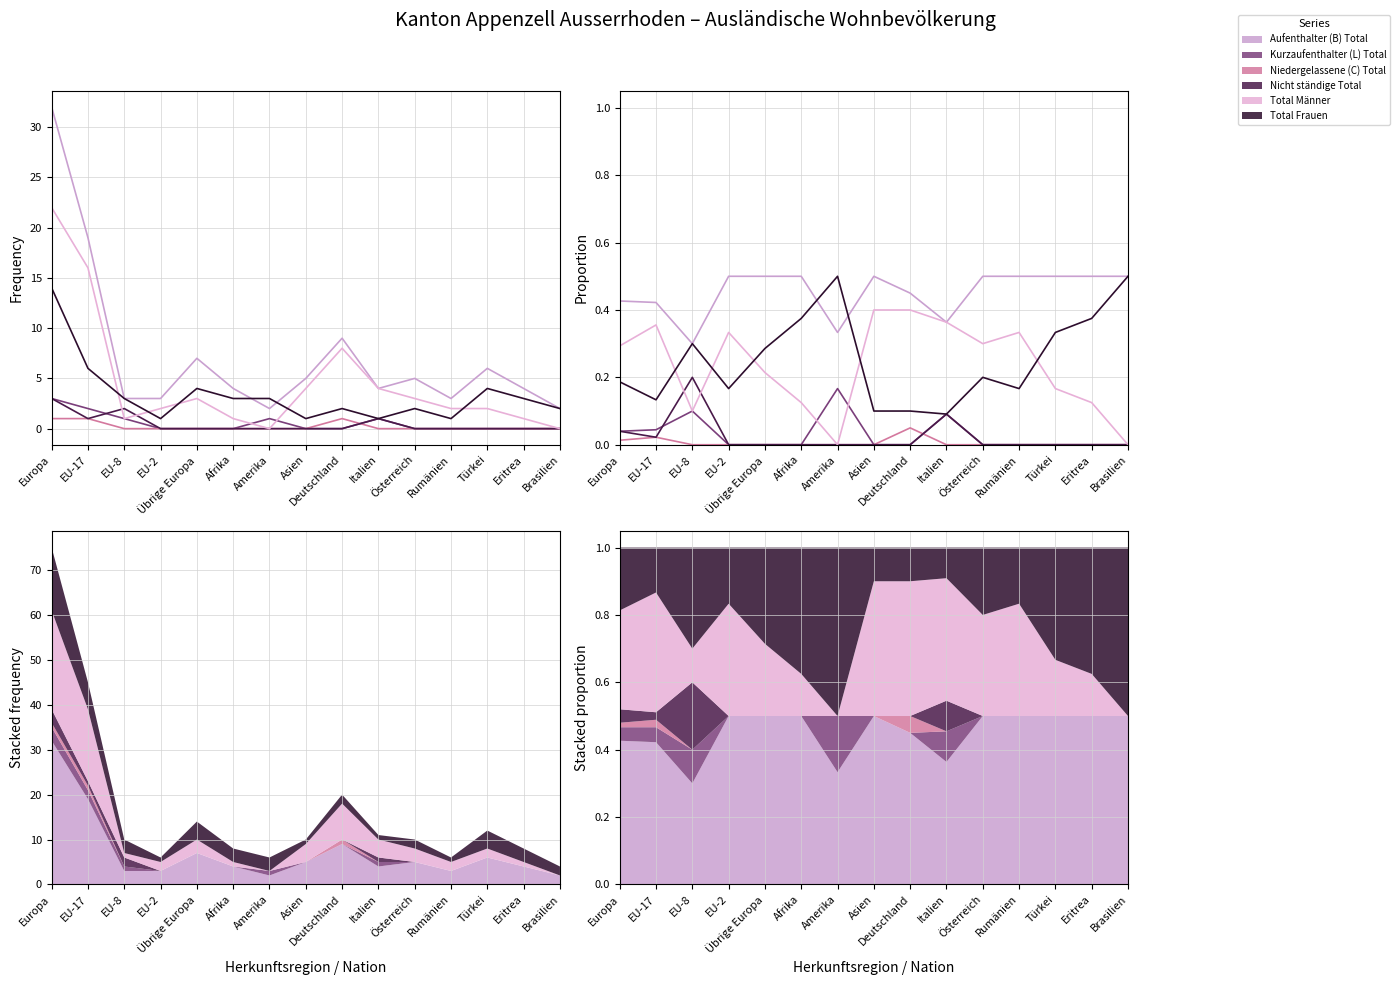

How many Nicht ständige Total values are between 0 and 1?

15